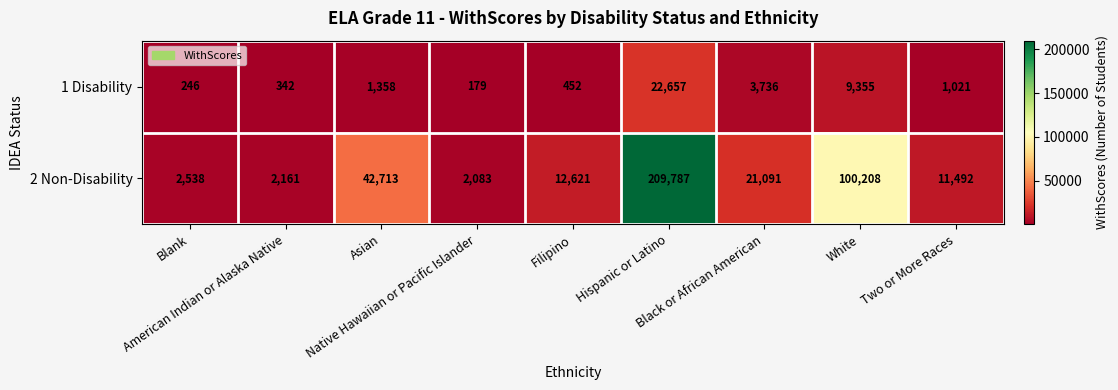

Which series has the widest spread of values?

2 Non-Disability